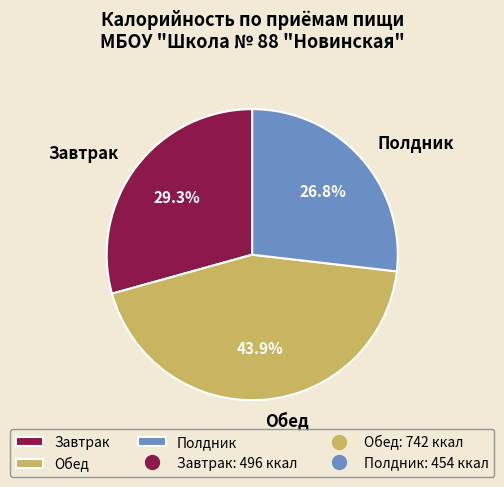

Which has a higher value, Завтрак or Обед?

Обед